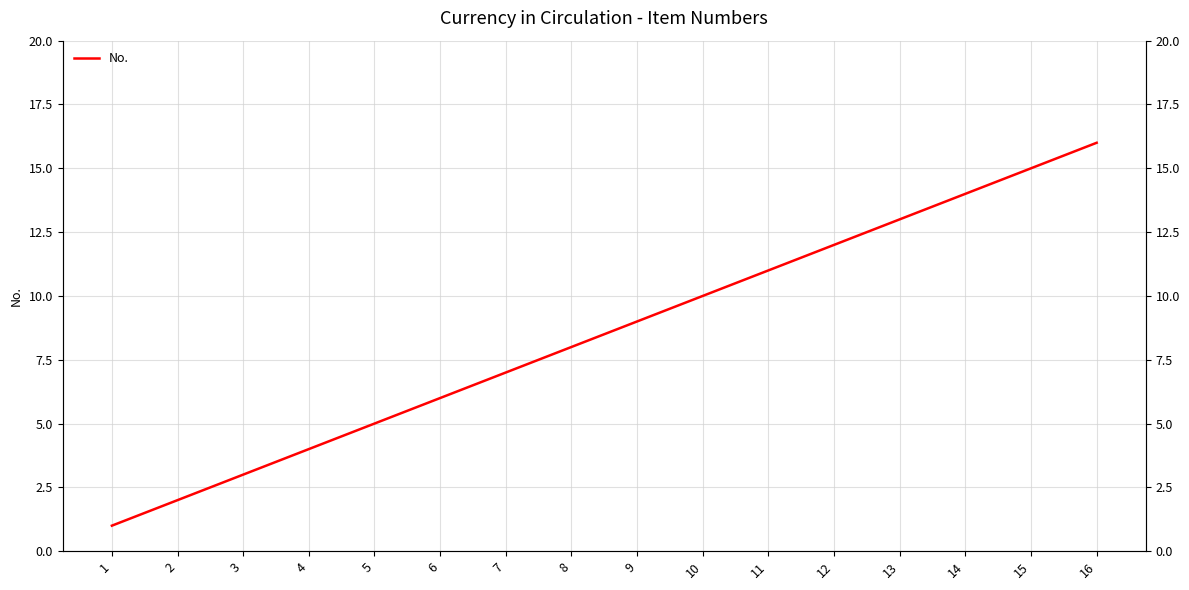

Does the chart have visible grid lines?

Yes